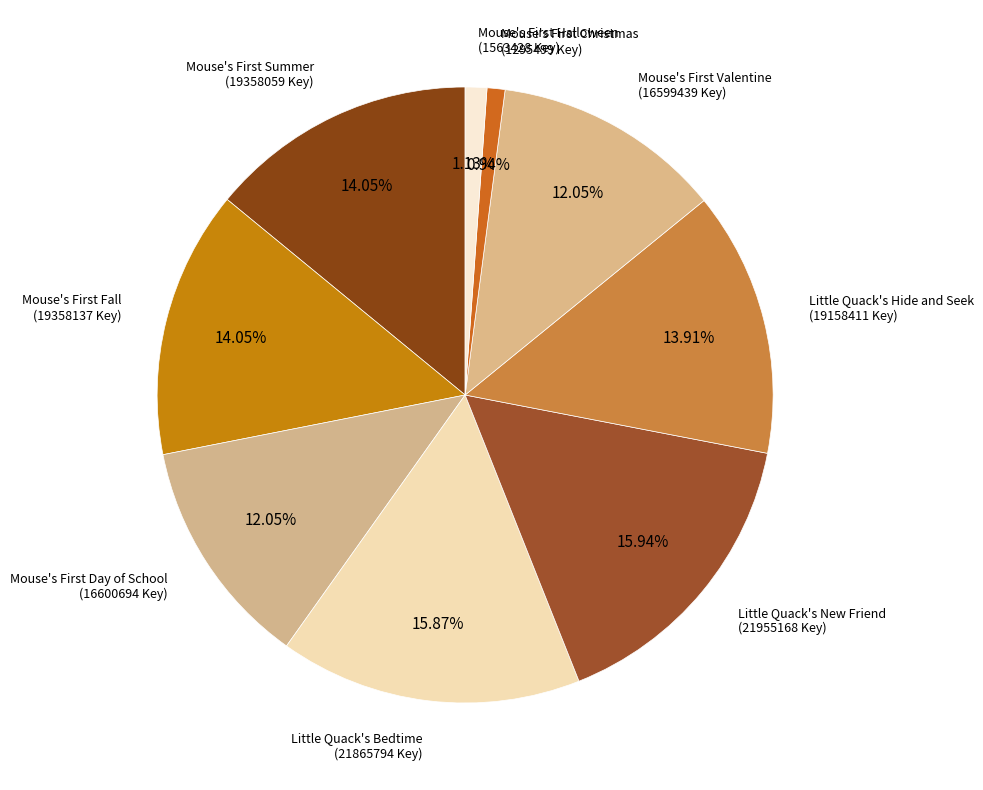

Count the number of slices in the pie.

9